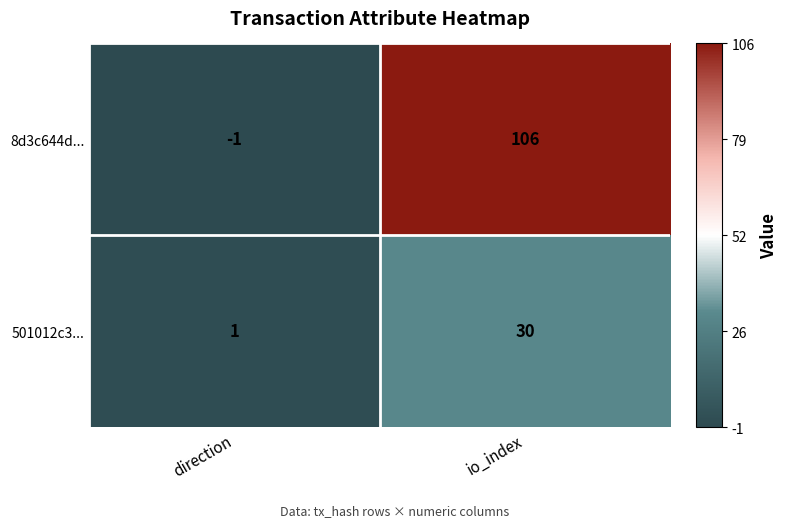

Reading right to left, extract all data points from this chart.

8d3c644d...: 106	-1
501012c3...: 30	1